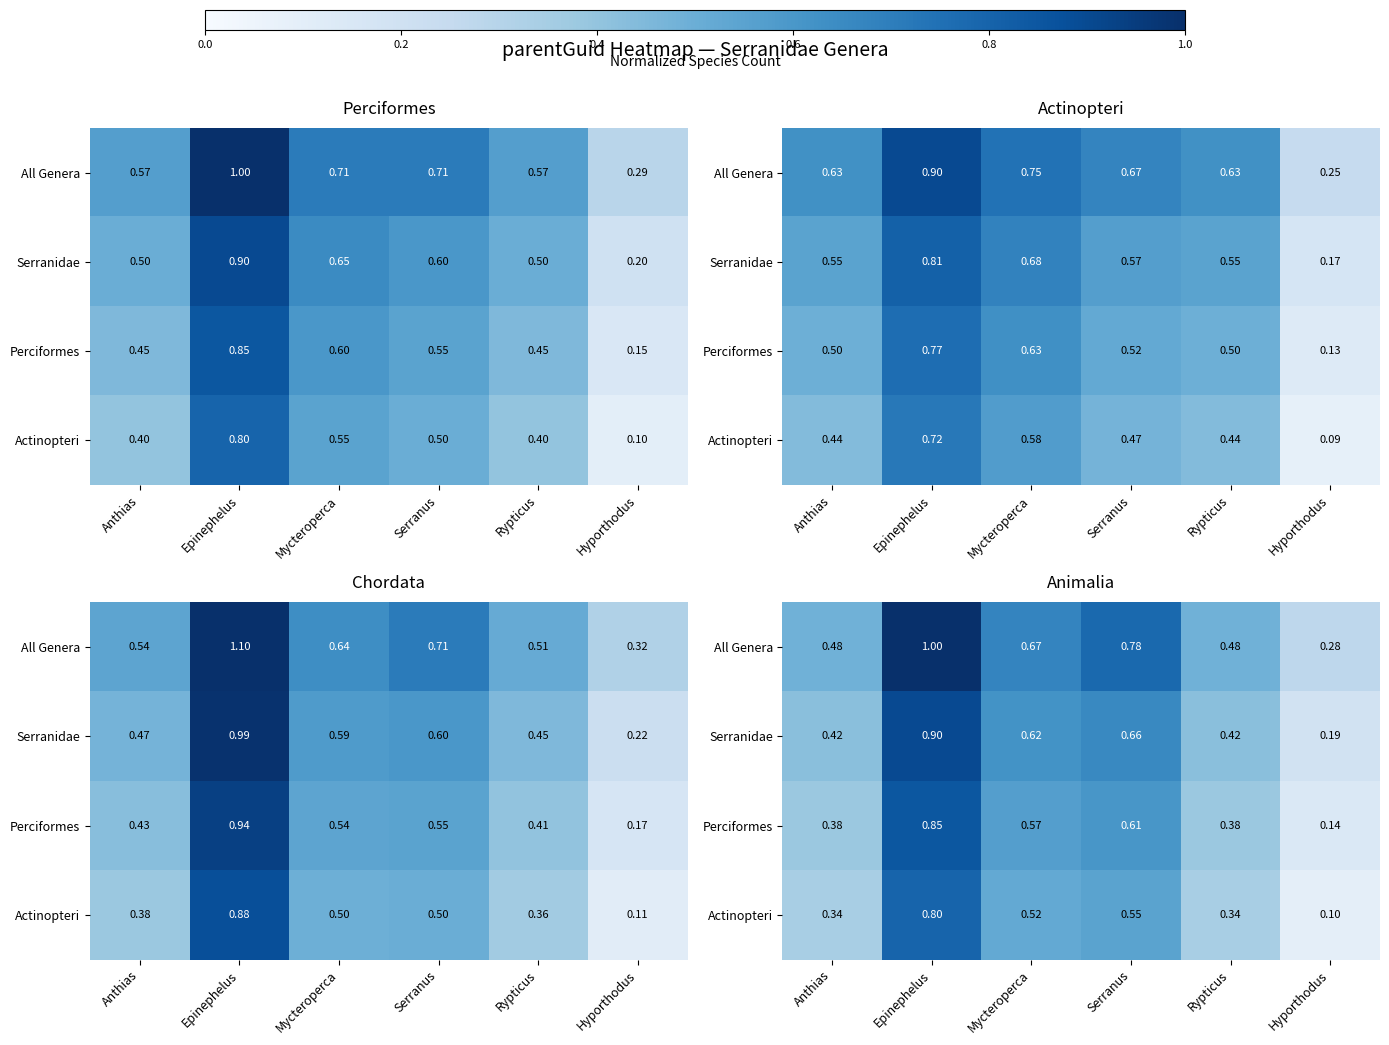

At which label is Serranidae closest to 0?

Hyporthodus